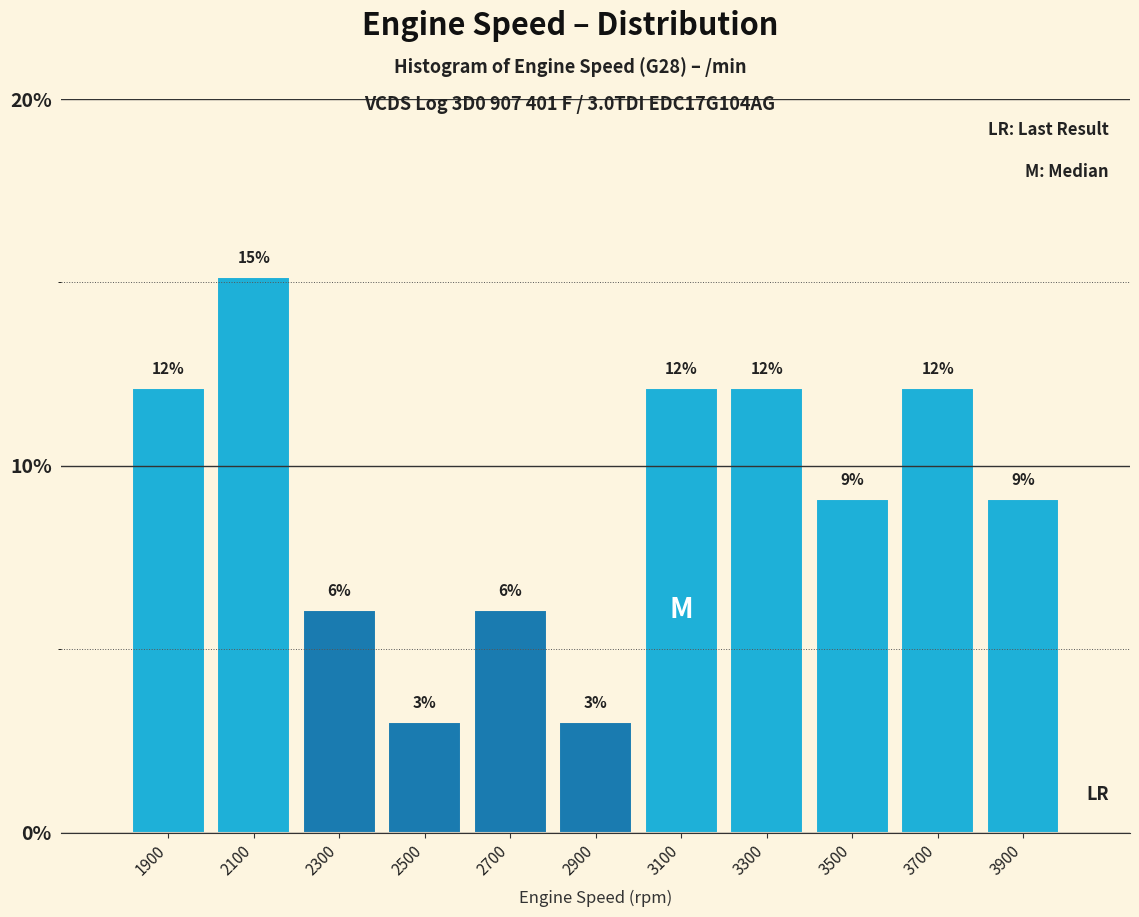

How many bars are there in total?

11